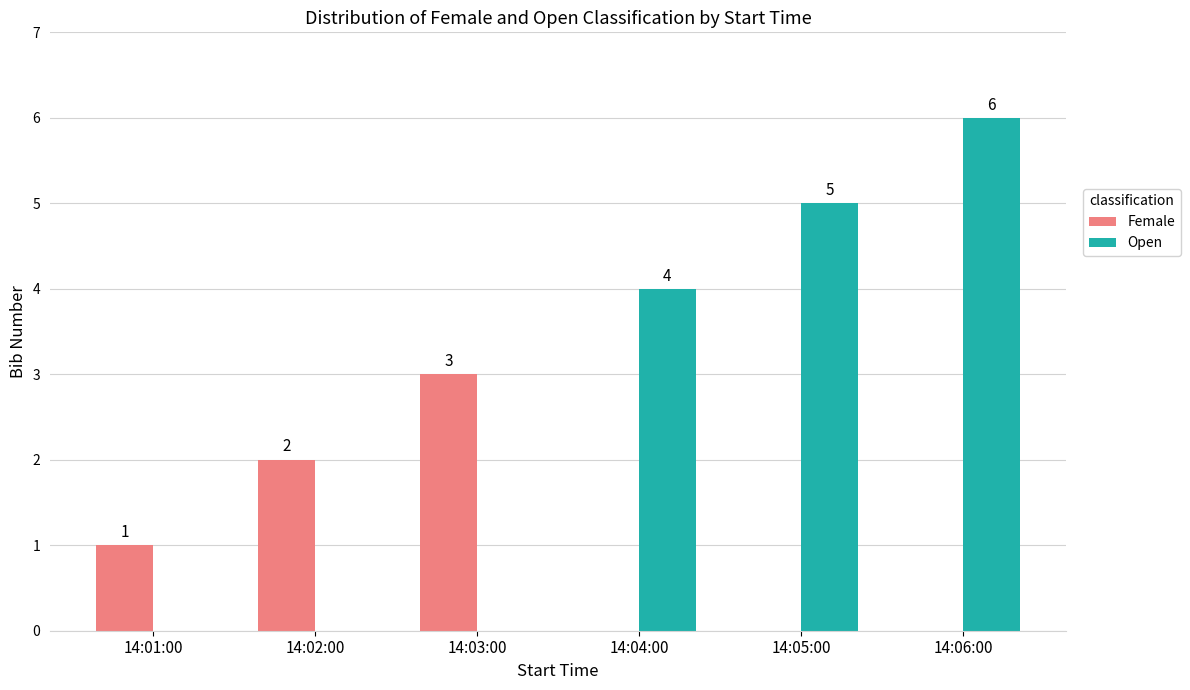

Reading left to right, list all the values displayed in this chart.

Female: 1	2	3	0	0	0
Open: 0	0	0	4	5	6